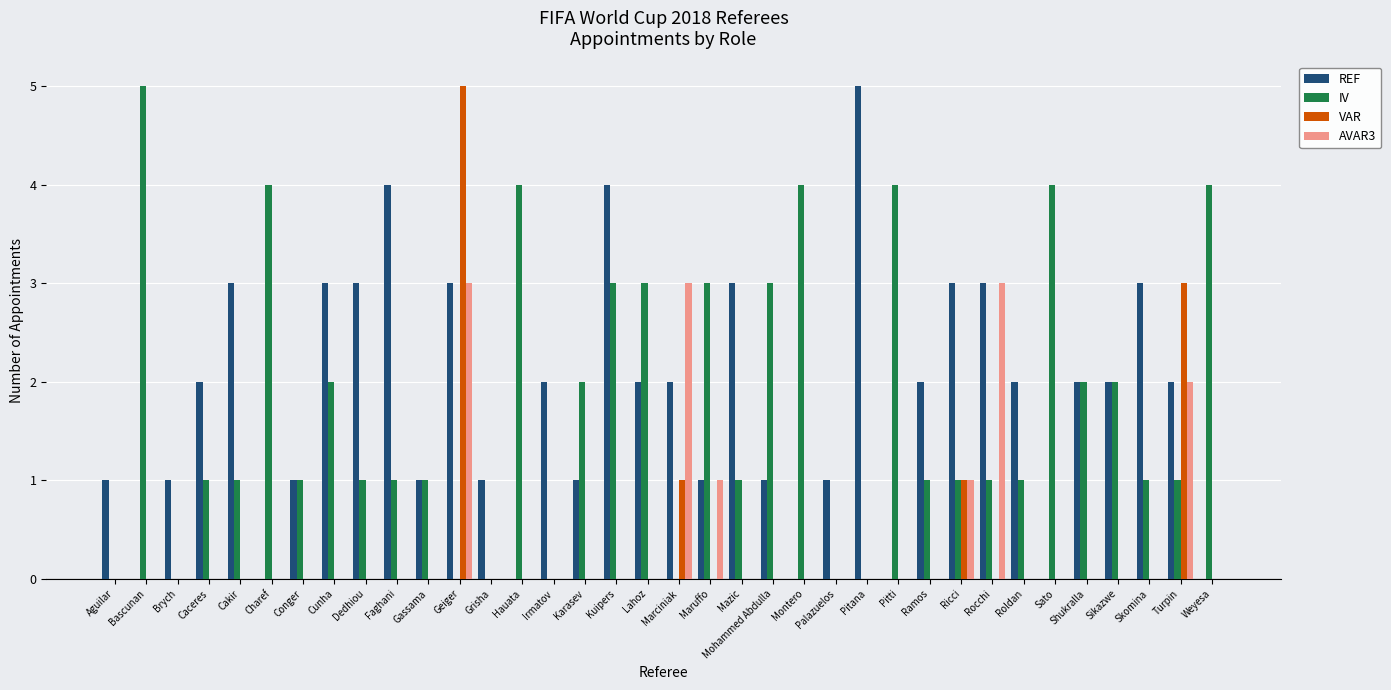

What is the sum of all IV values?

62